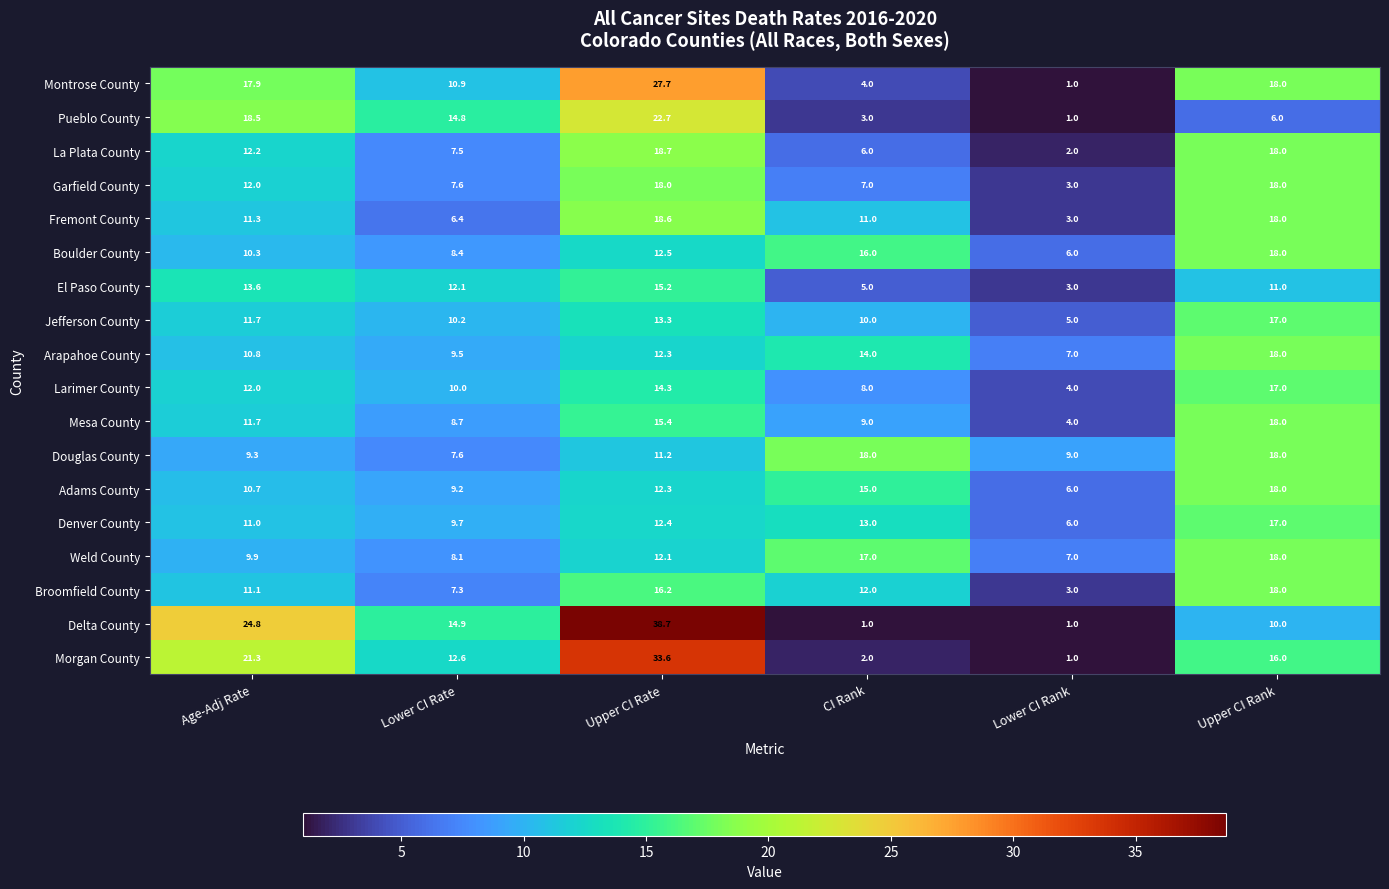

Read the Mesa County value at Upper CI Rank.

18.0